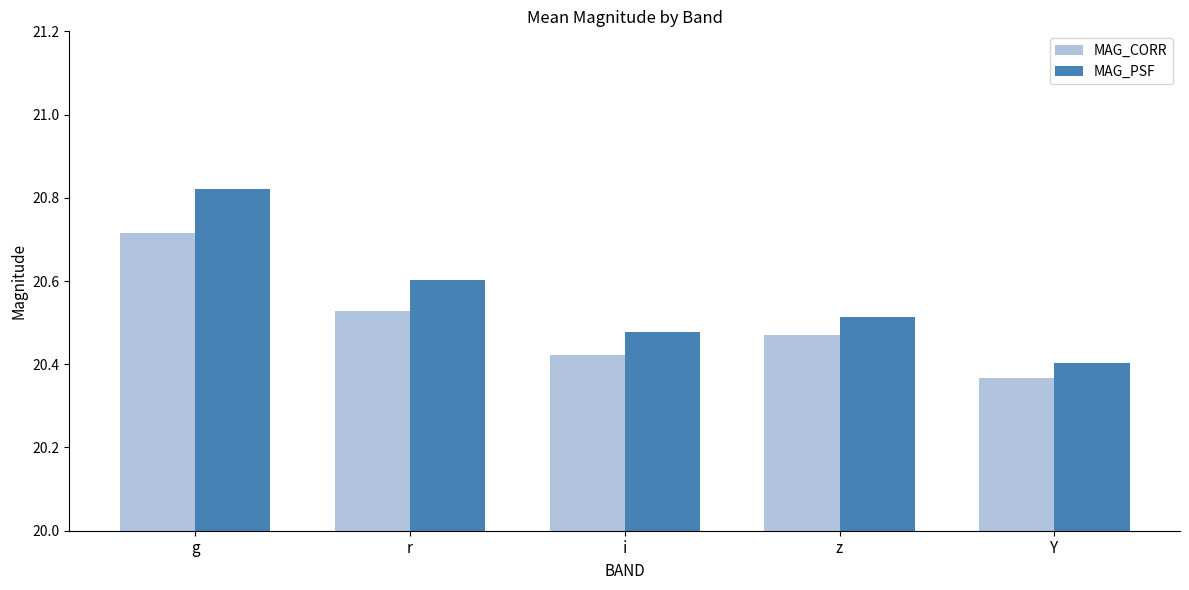

List the labels in order of MAG_CORR value, smallest first.

Y, i, z, r, g